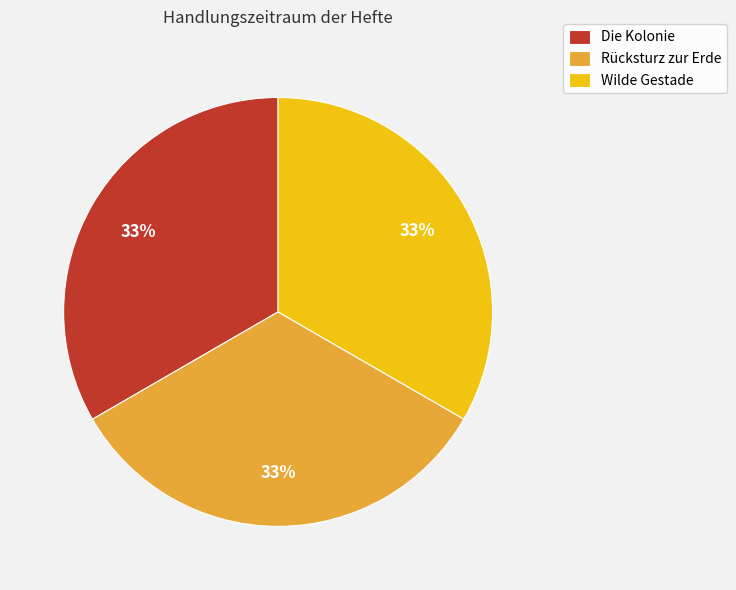

Is the sum of Die Kolonie and Wilde Gestade greater than half?

Yes